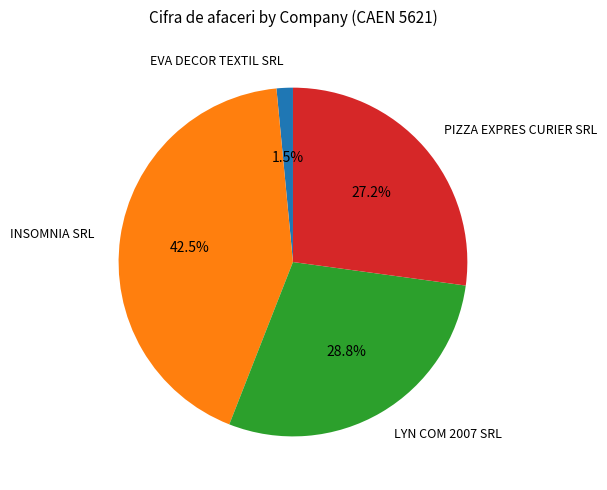

The LYN COM 2007 SRL slice represents 29% of the pie. True or false?

True